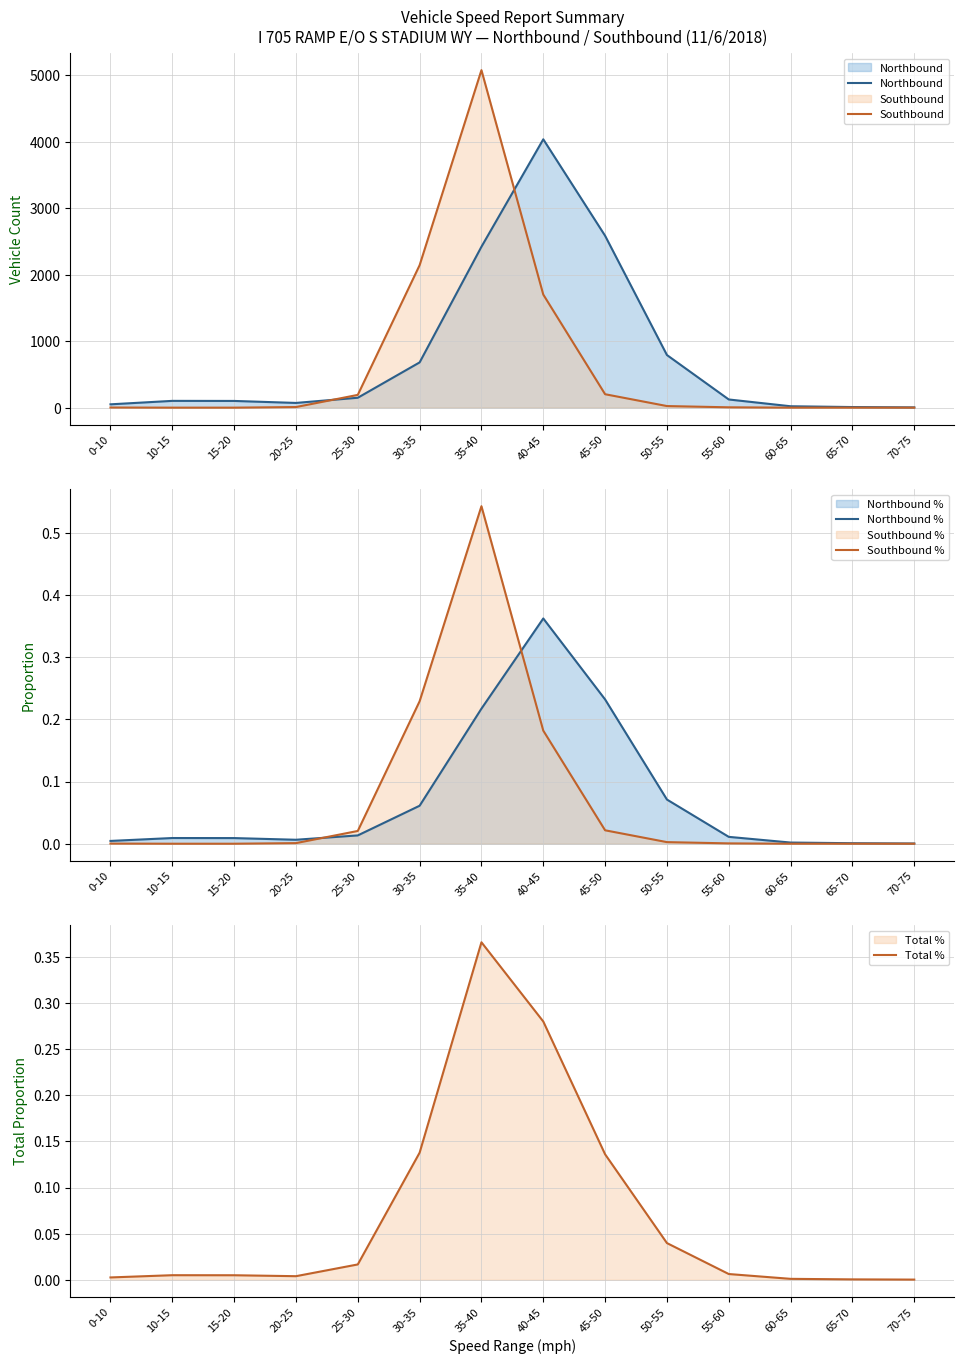

List the labels in order of Southbound value, smallest first.

10-15, 15-20, 60-65, 65-70, 70-75, 0-10, 55-60, 20-25, 50-55, 25-30, 45-50, 40-45, 30-35, 35-40